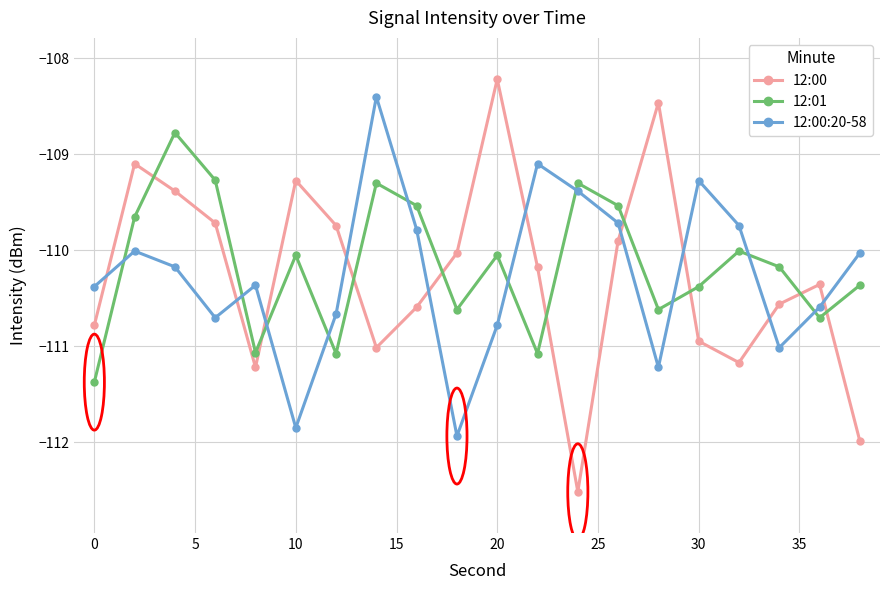

How many times do 12:01 and 12:00:20-58 cross each other?

10